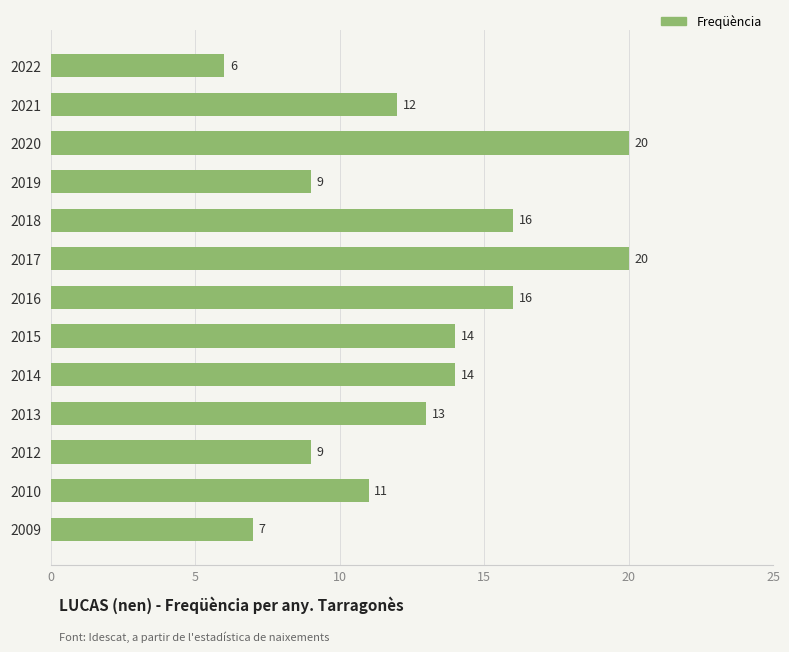

At which category does the chart reach its minimum across all series?

2022